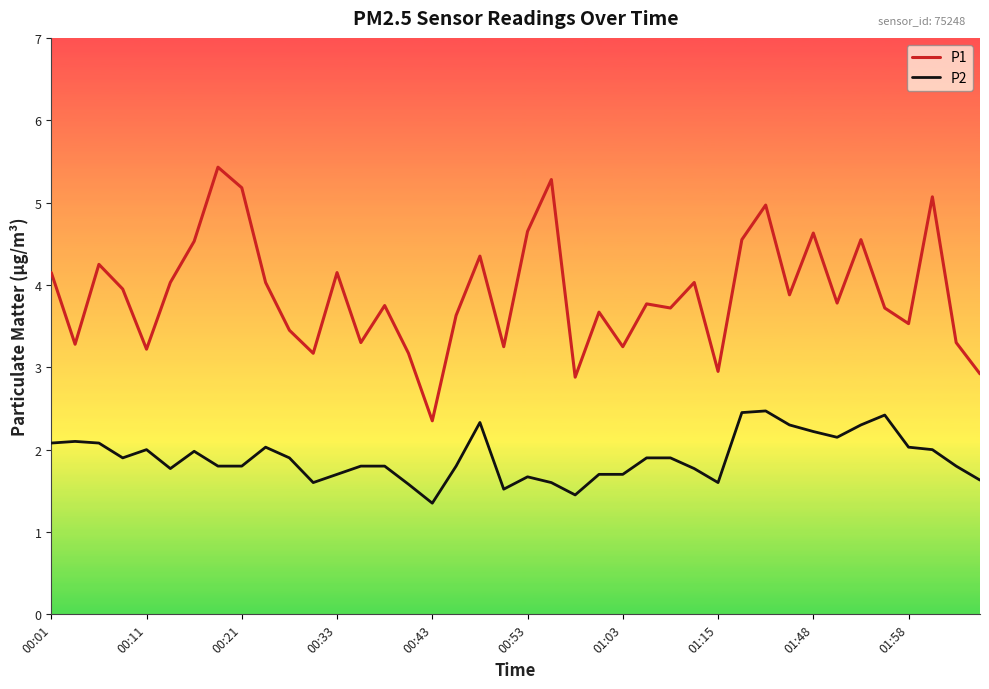

What is the maximum value shown in the chart?

5.4